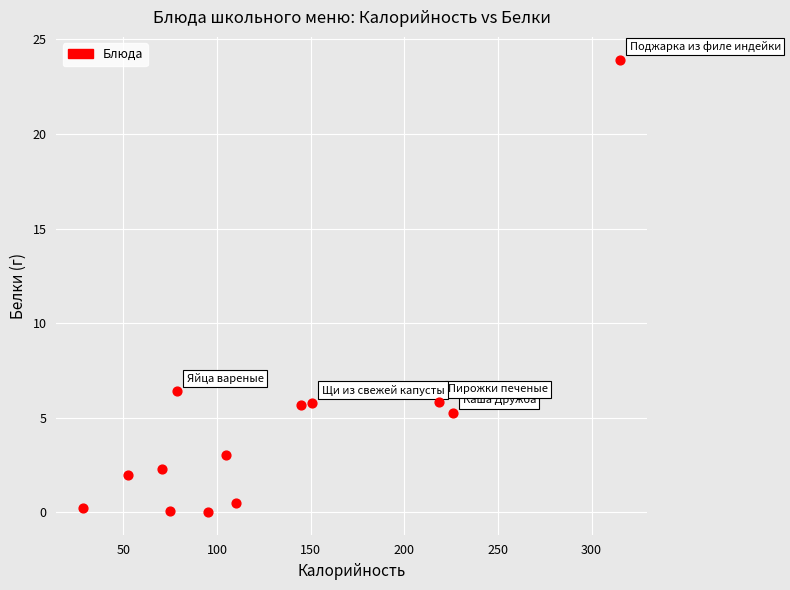

What Y value in the scatter plot is closest to 11?

6.4